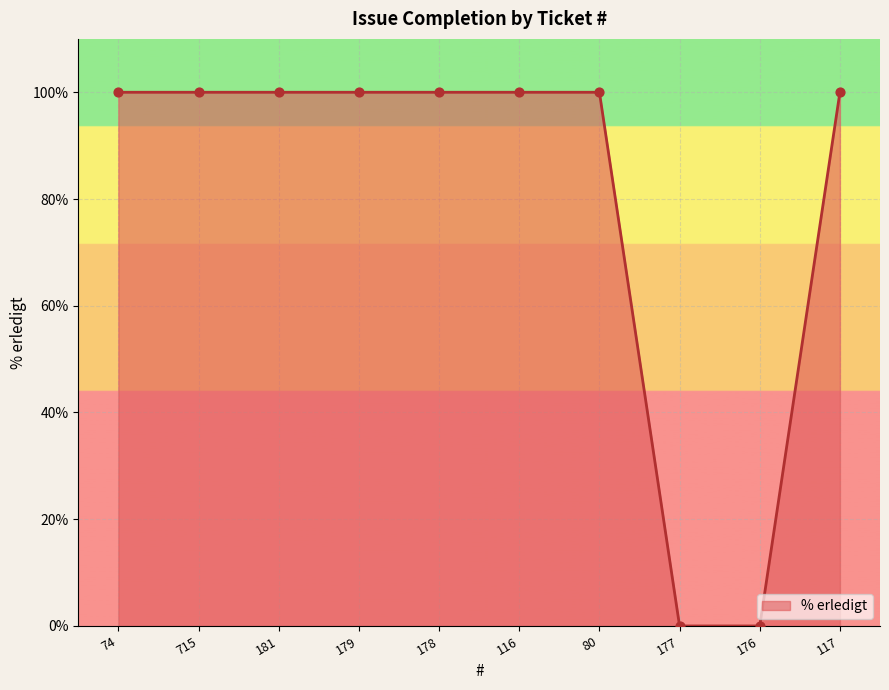

What is the ratio of the value at 80 to the value at 179?

1.0